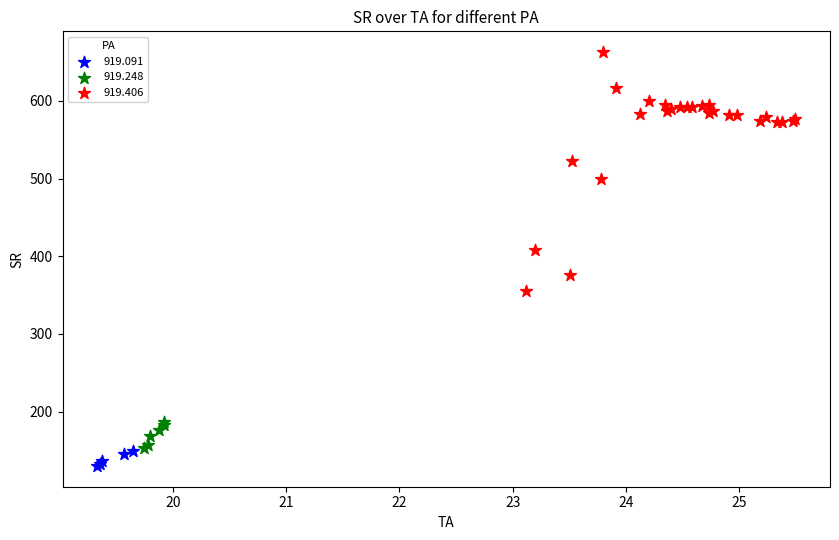

Which series reaches the maximum Y coordinate?

919.406